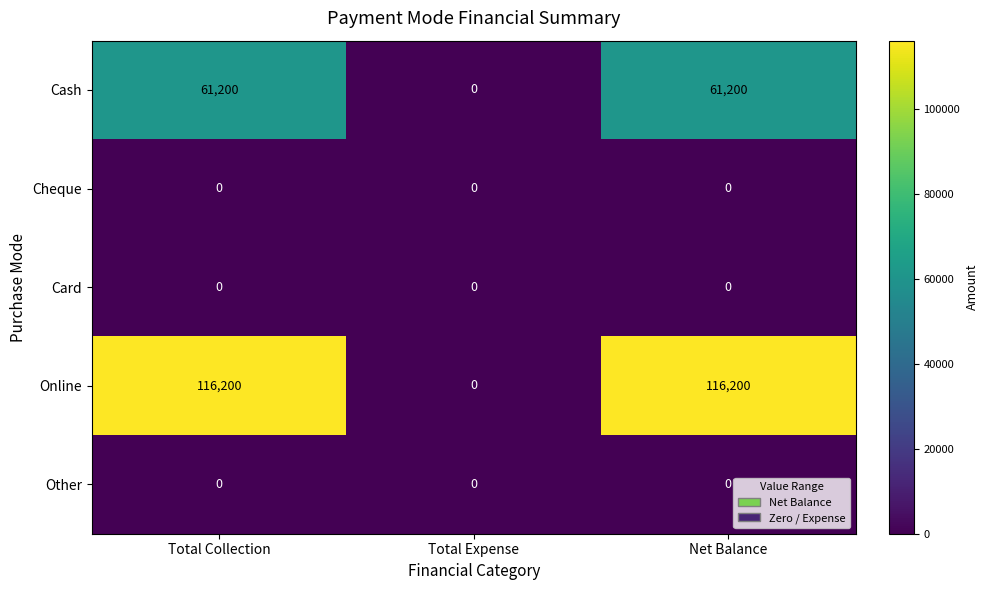

What is the total value across all series at Net Balance?

177400